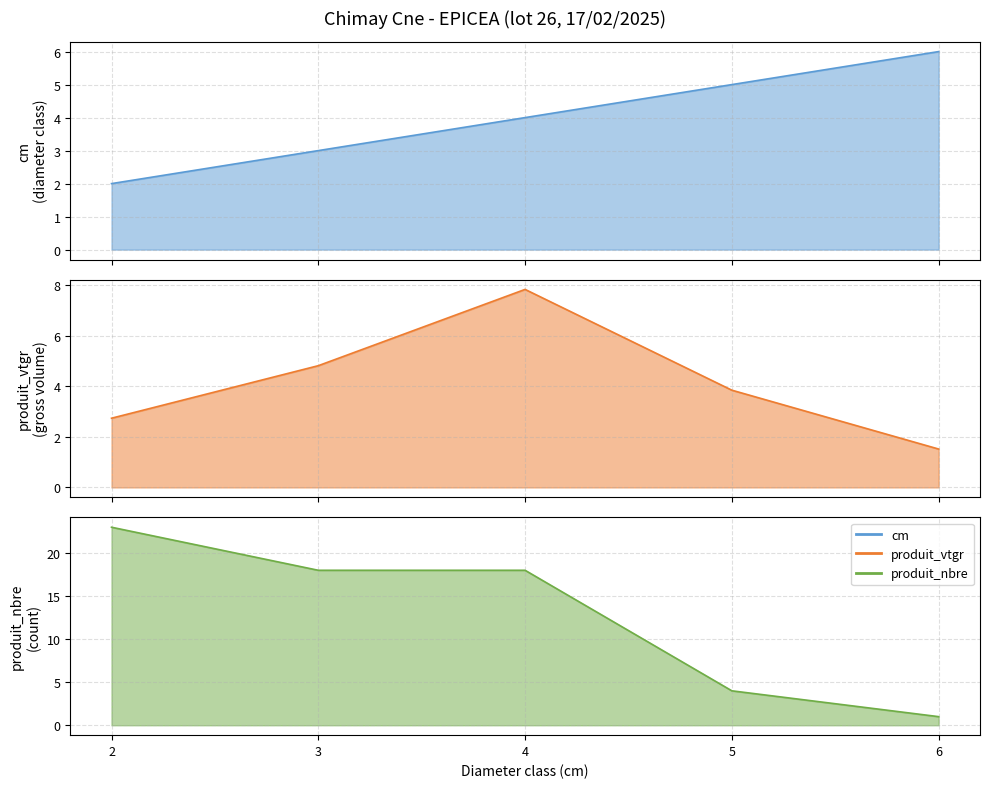

Is the value of produit_nbre at 2 greater than the value of cm at 6?

Yes